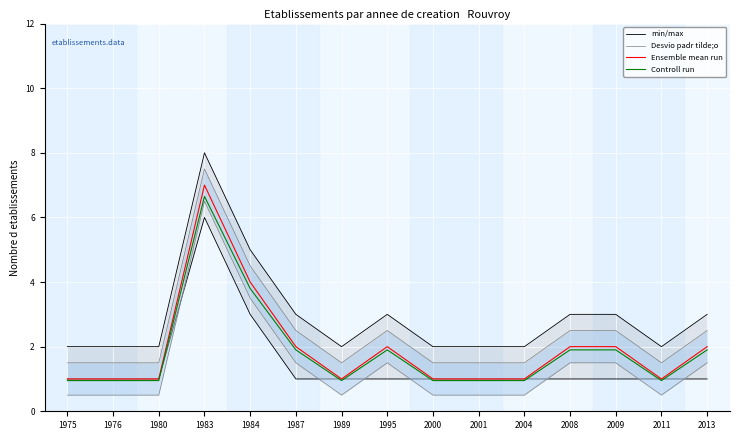

What are all the series names shown in the legend?

min/max, Desvio padr tilde;o, Ensemble mean run, Controll run